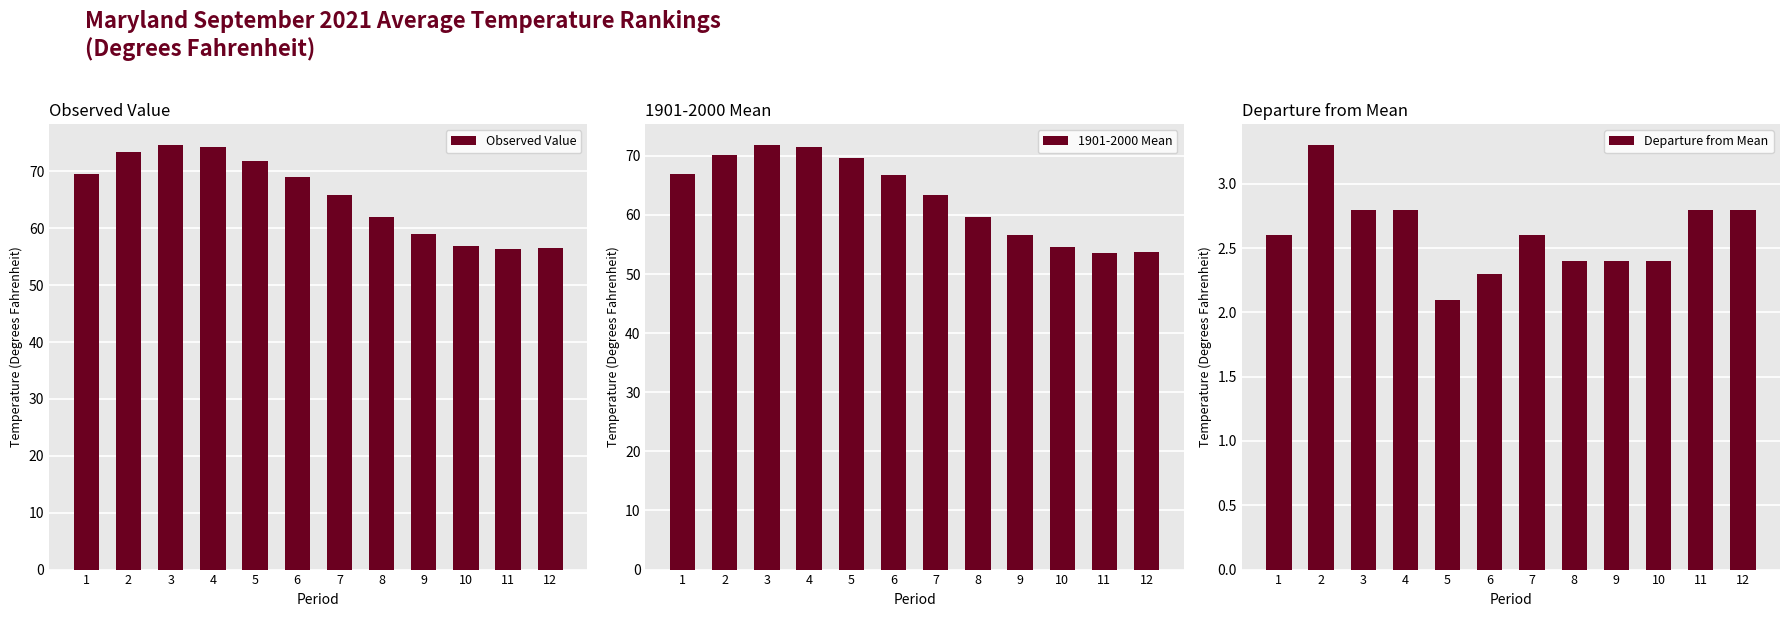

At which label does Observed Value first exceed 69?

1